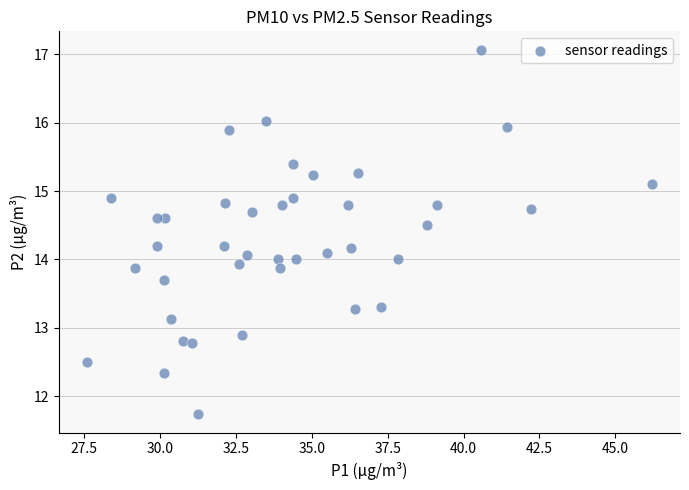

What is the range of Y values (max minus min)?

5.3